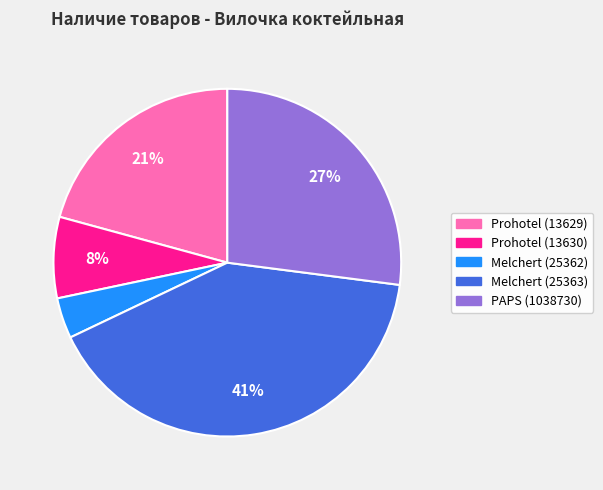

Combined, do PAPS (1038730) and Melchert (25363) account for over 50%?

Yes